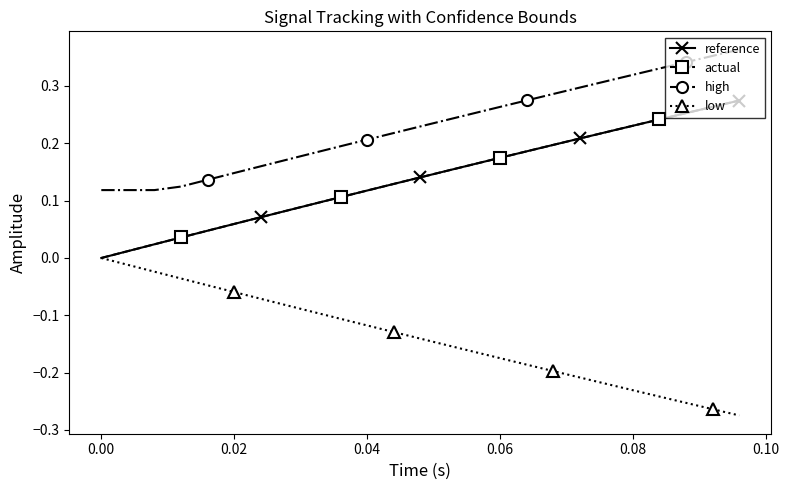

True or false: actual and high intersect in this chart.

False